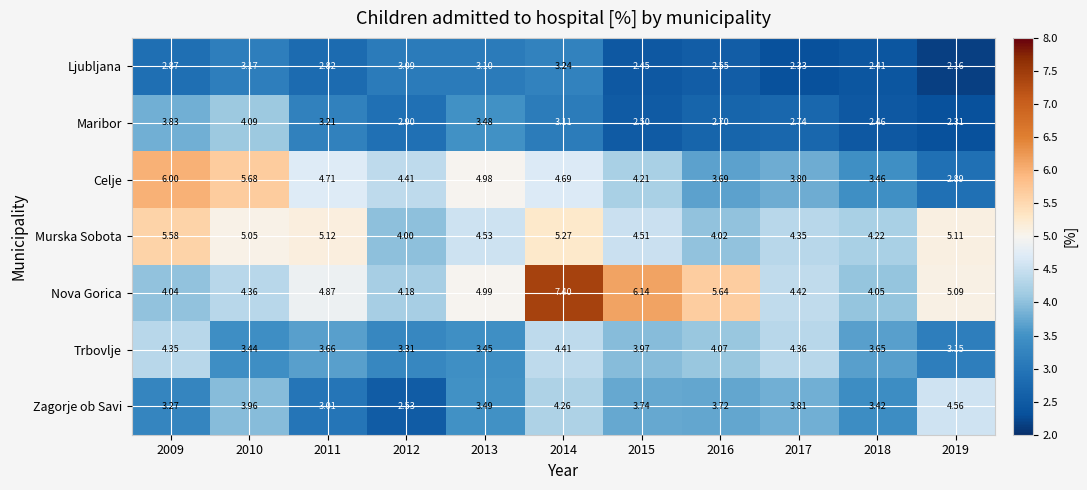

At how many categories does at least one series exceed 2?

11